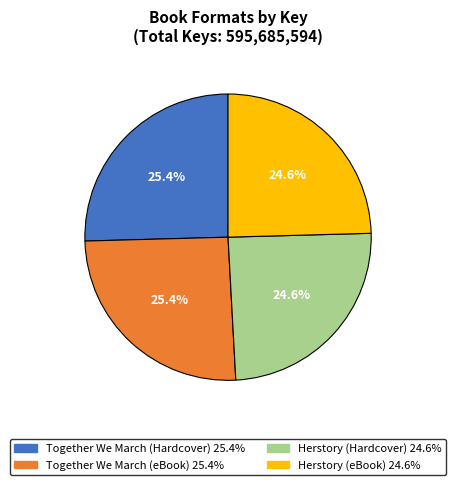

Does Together We March (Hardcover) represent more than half of the total?

No